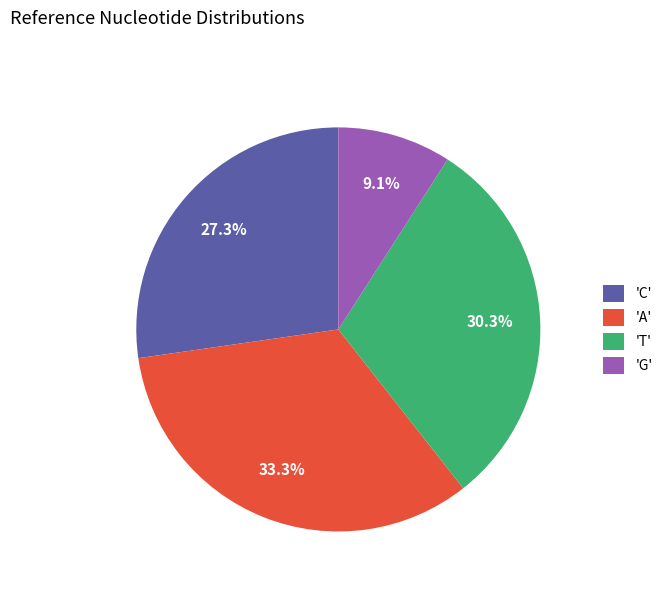

Approximately how many times larger is the value at 'T' compared to 'A'?

0.9